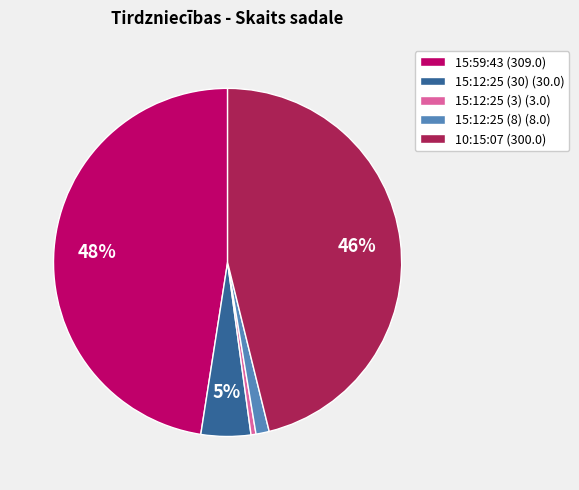

Is there any slice that represents more than half of the pie?

No